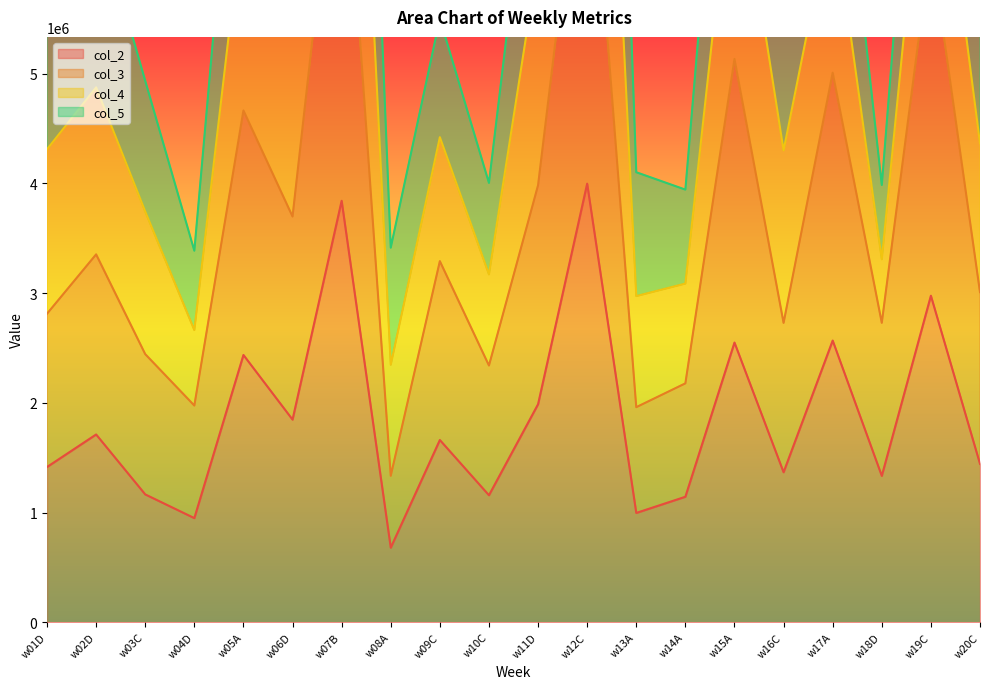

True or false: col_2 has more than 0 interior local peaks.

True